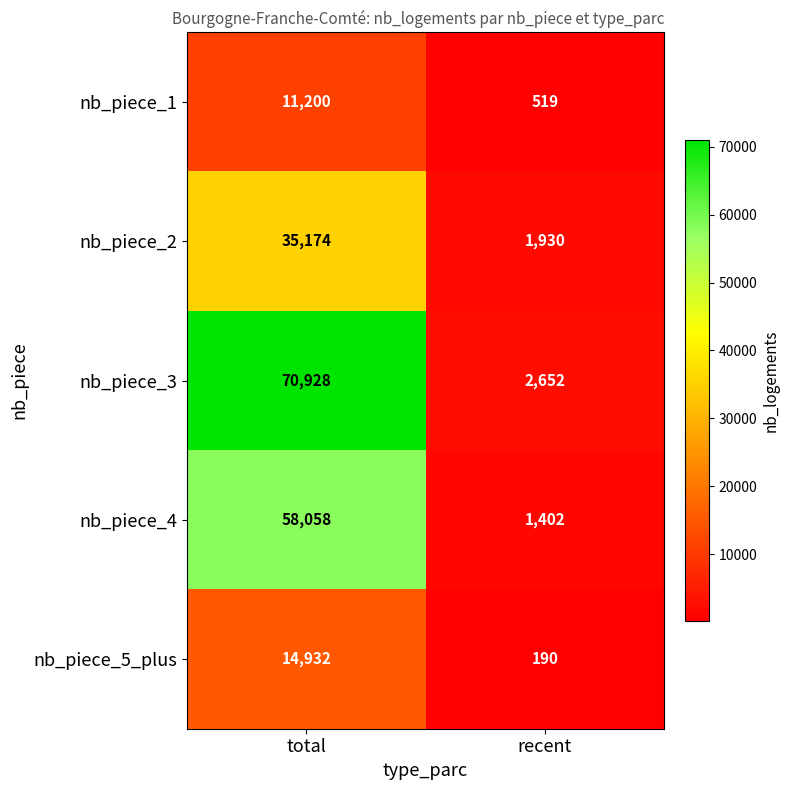

What is the sum of the nb_piece_4 values at total and recent?

59460